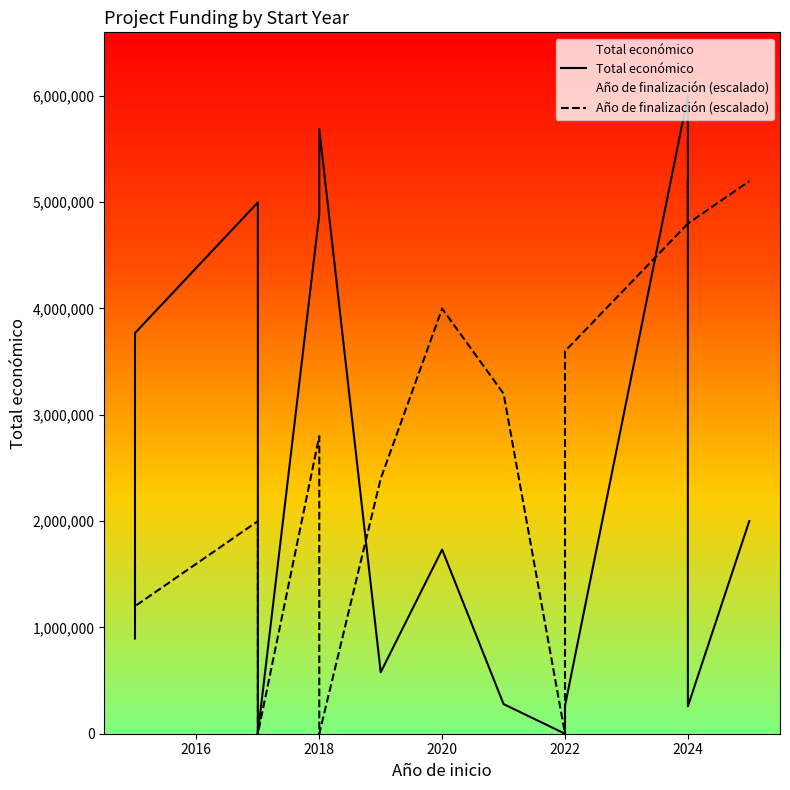

Between 2020 and 2016, which is larger?

2016